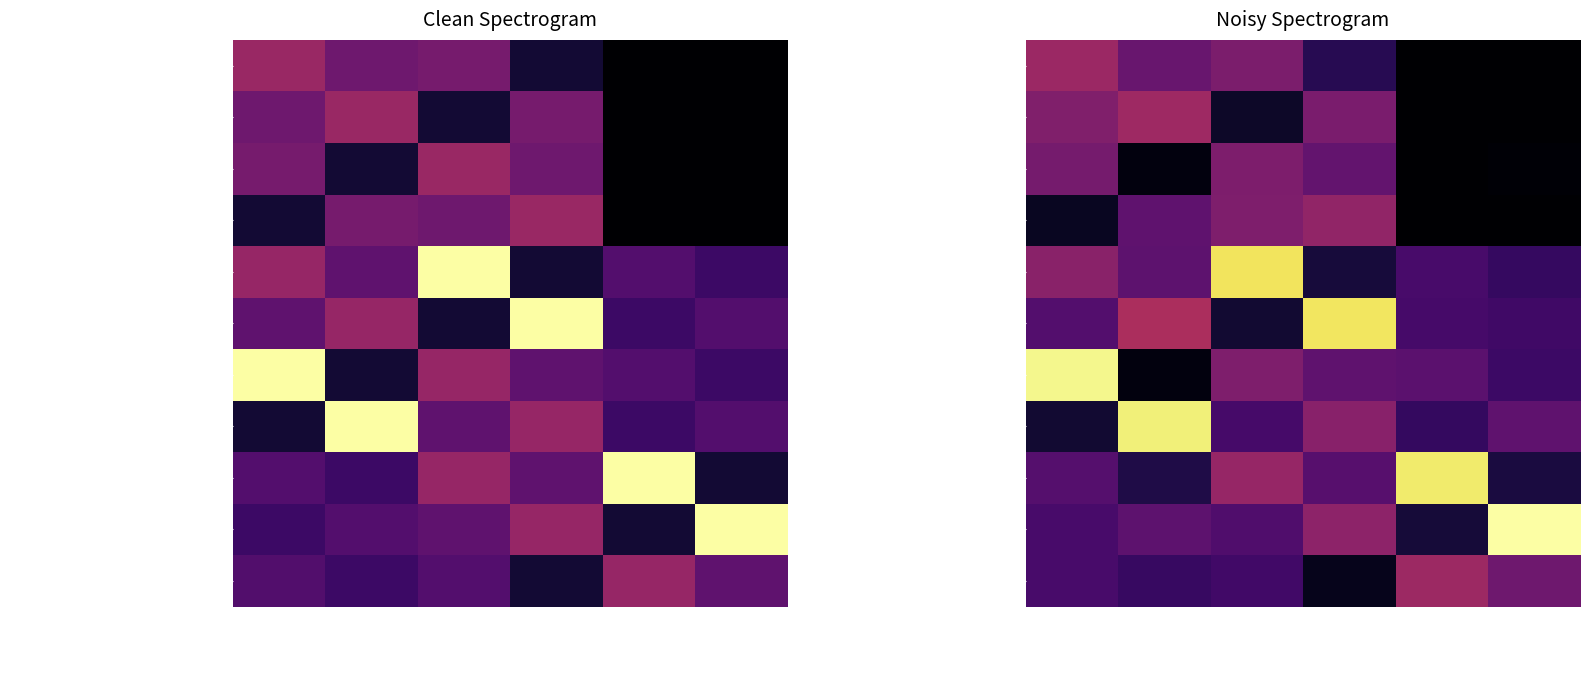

What is the difference between the second highest and minimum values in the Плов из филе птицы series?

145.5